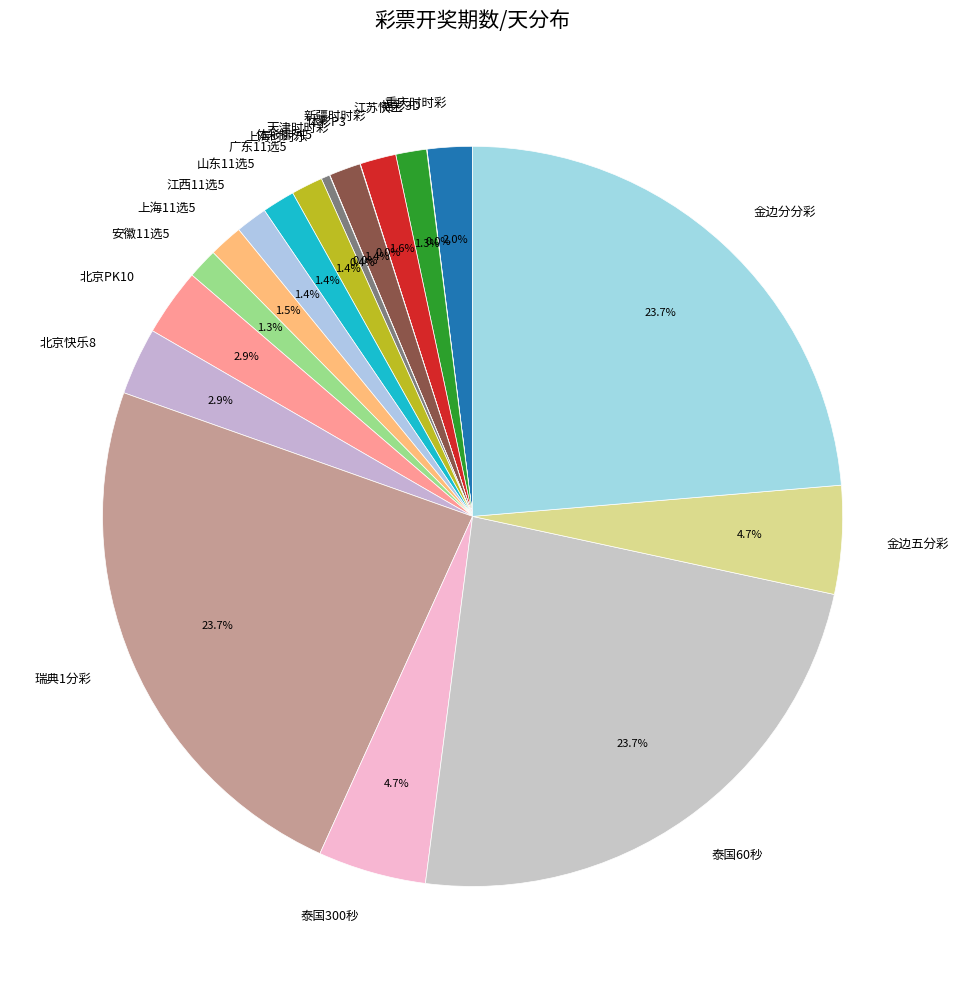

Which has a higher value, 金边五分彩 or 金边分分彩?

金边分分彩